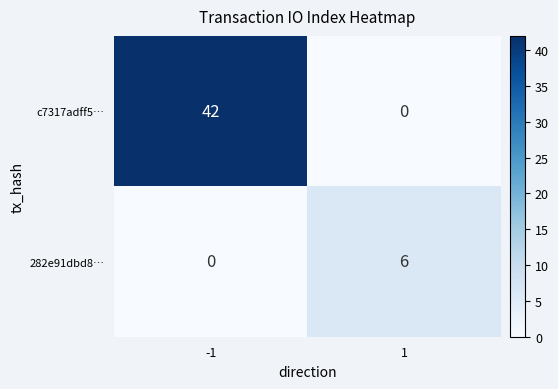

Which series has the largest total across all categories?

c7317adff5…